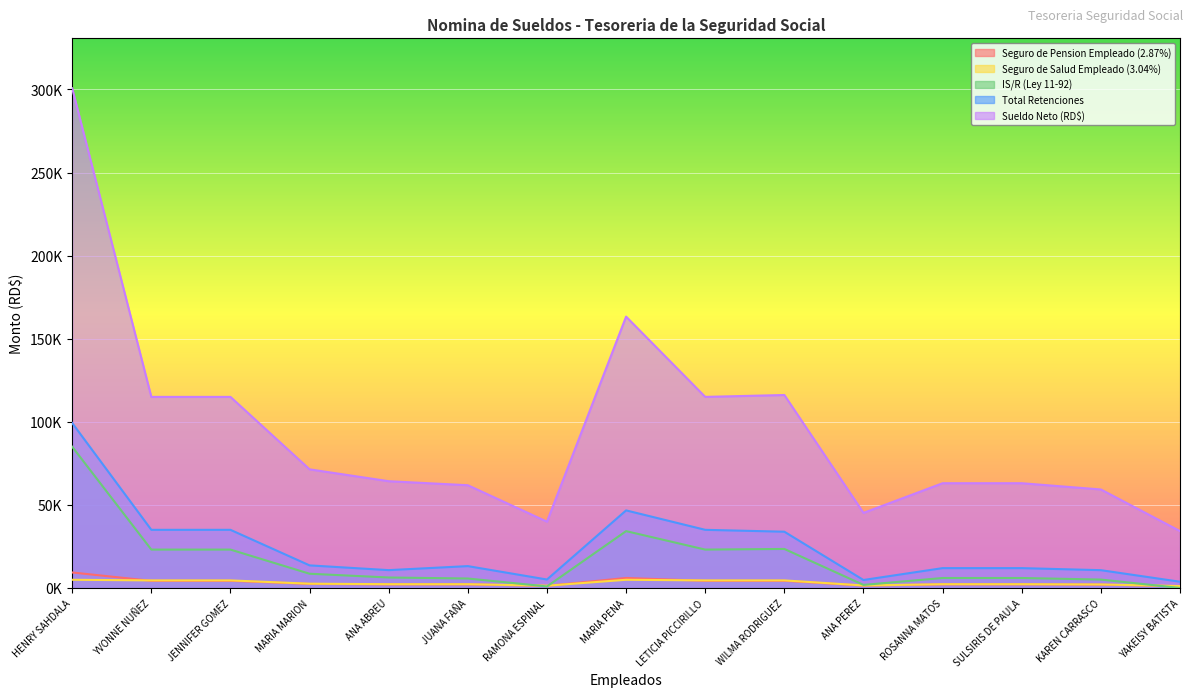

At JENNIFER GOMEZ, list the series in order from smallest to largest.

Seguro de Pension Empleado (2.87%), Seguro de Salud Empleado (3.04%), IS/R (Ley 11-92), Total Retenciones, Sueldo Neto (RD$)